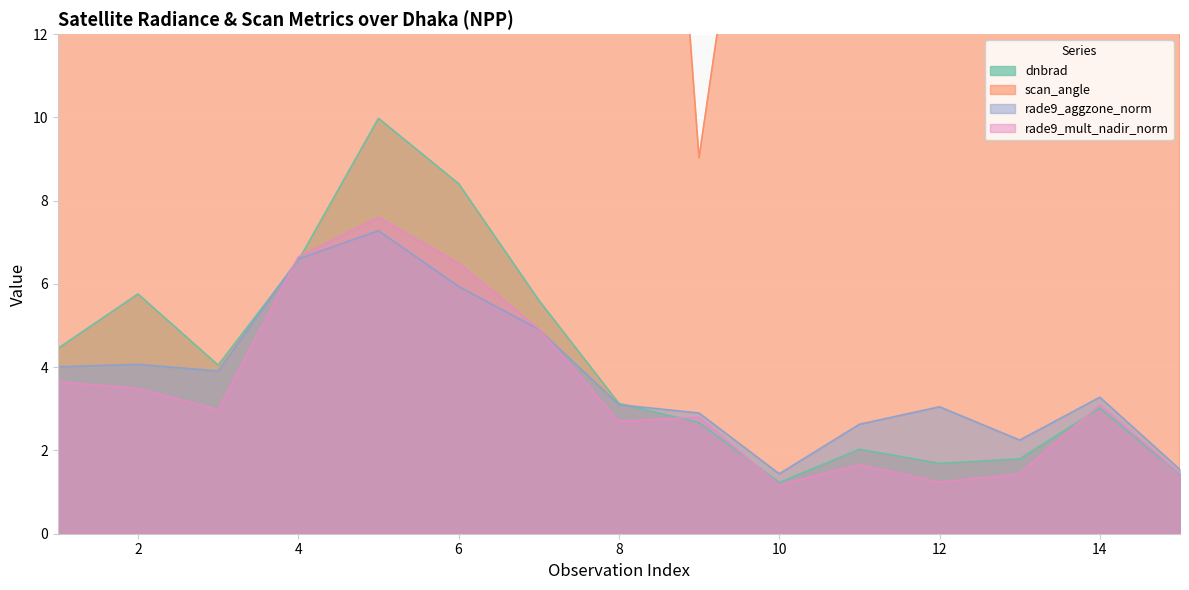

Rank the series at 8 from lowest to highest value.

rade9_mult_nadir_norm, rade9_aggzone_norm, dnbrad, scan_angle